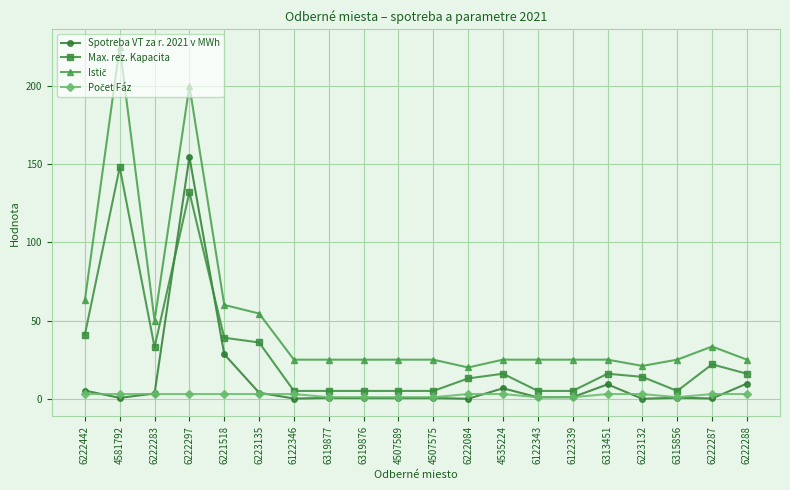

What is the sum of all Spotreba VT za r. 2021 v MWh values?

226.5